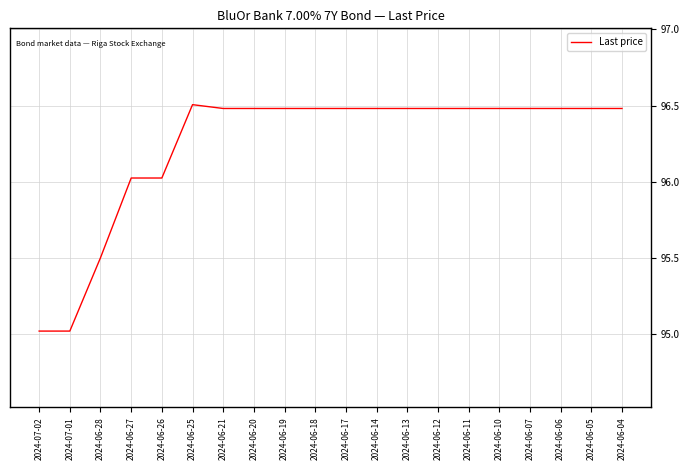

What is the change in value from 2024-06-27 to 2024-06-12?

+0.5